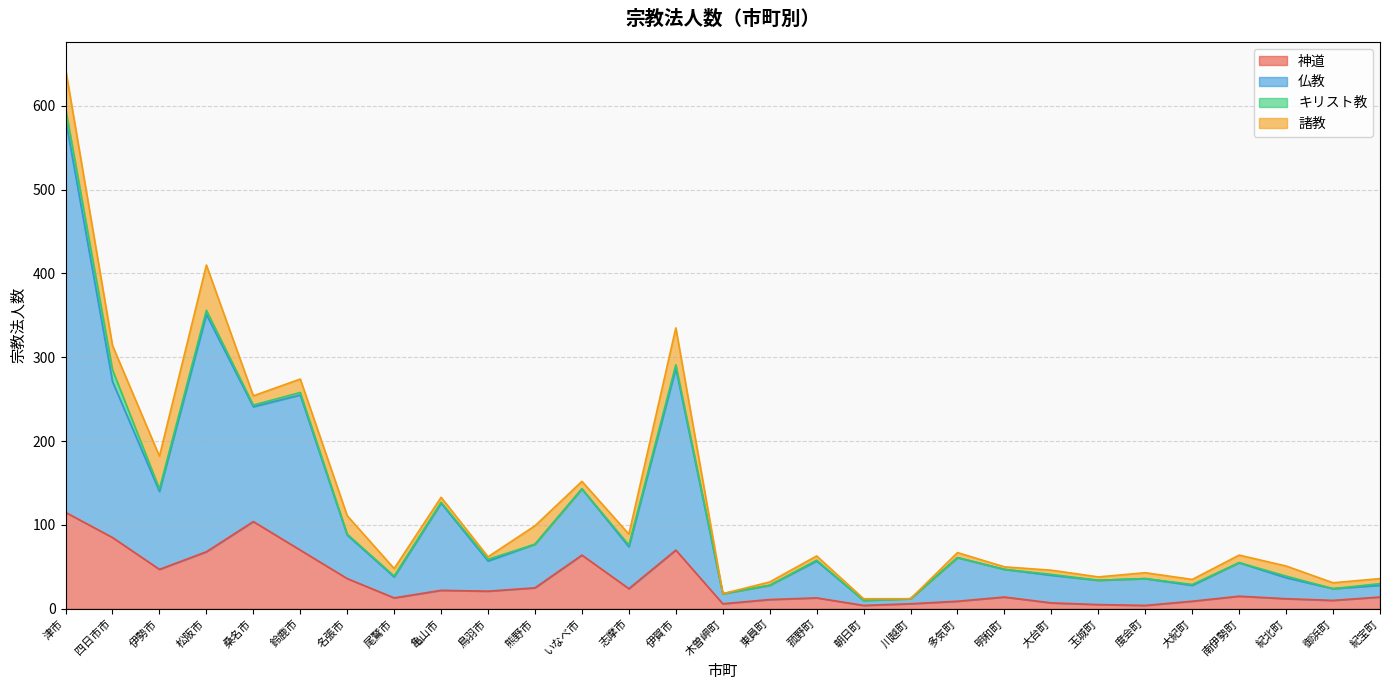

The 神道 series shows 7 at 度会町. True or false?

False